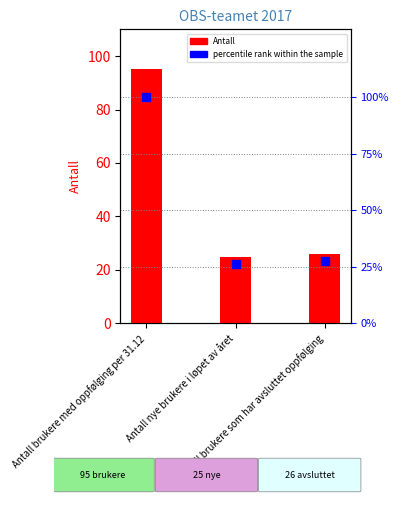

Which series has the widest spread of Y values?

percentile rank within the sample